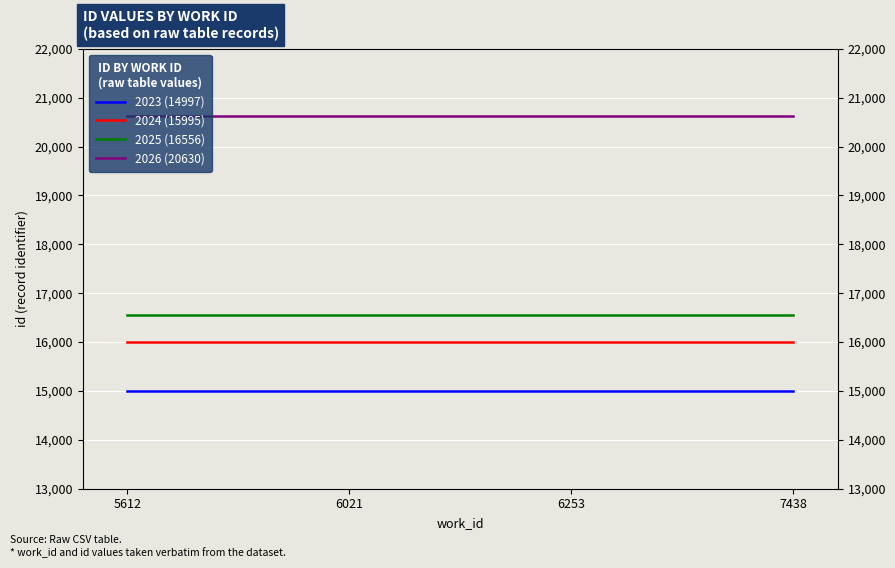

The 2026 (20630) series shows 11484 at 7438. True or false?

False